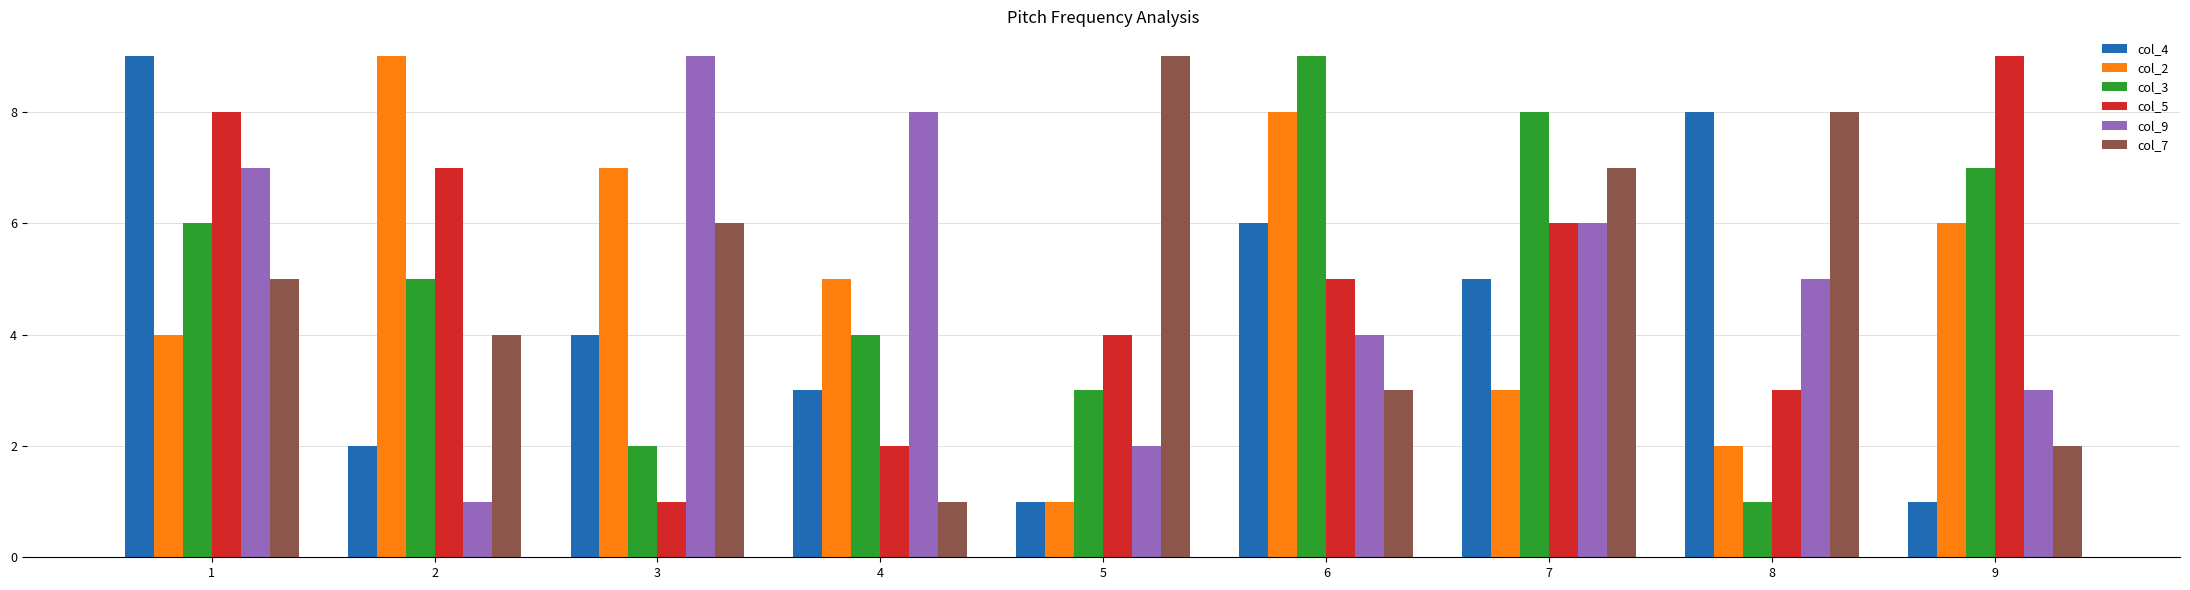

Reading right to left, list all the values displayed in this chart.

col_4: 9=1	8=8	7=5	6=6	5=1	4=3	3=4	2=2	1=9
col_2: 9=6	8=2	7=3	6=8	5=1	4=5	3=7	2=9	1=4
col_3: 9=7	8=1	7=8	6=9	5=3	4=4	3=2	2=5	1=6
col_5: 9=9	8=3	7=6	6=5	5=4	4=2	3=1	2=7	1=8
col_9: 9=3	8=5	7=6	6=4	5=2	4=8	3=9	2=1	1=7
col_7: 9=2	8=8	7=7	6=3	5=9	4=1	3=6	2=4	1=5